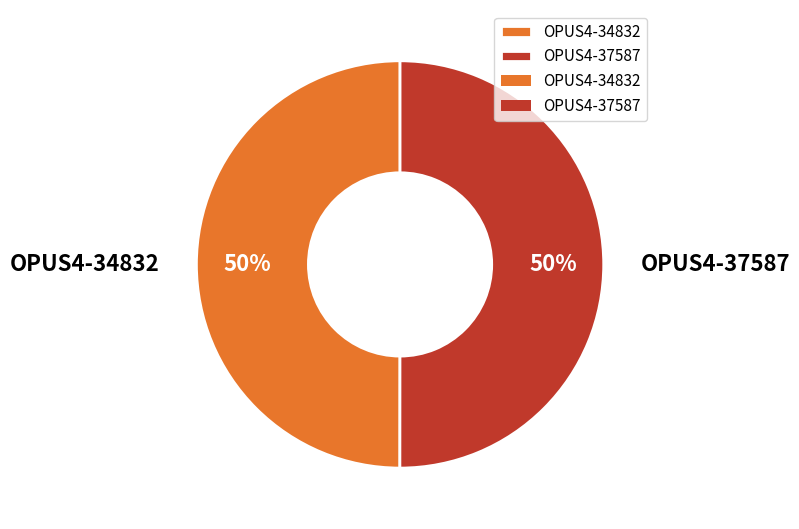

What is the ratio of the value at OPUS4-37587 to the value at OPUS4-34832?

1.0